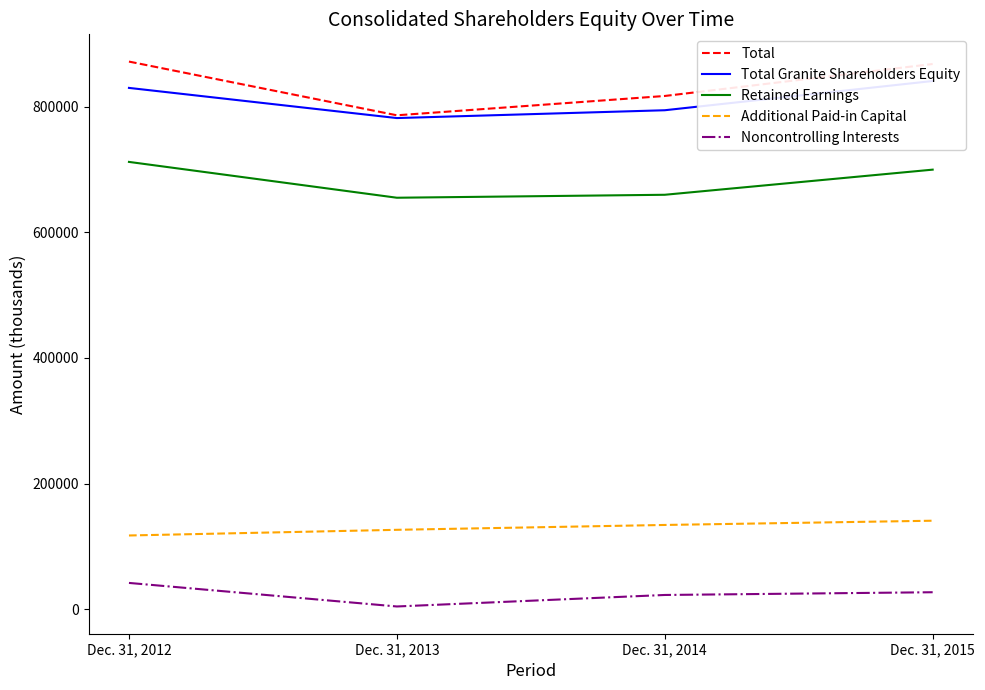

Reading left to right, what are all the values shown in this chart?

Total: Dec. 31, 2012=871858	Dec. 31, 2013=786344	Dec. 31, 2014=817106	Dec. 31, 2015=868005
Total Granite Shareholders Equity: Dec. 31, 2012=829953	Dec. 31, 2013=781940	Dec. 31, 2014=794385	Dec. 31, 2015=840932
Retained Earnings: Dec. 31, 2012=712144	Dec. 31, 2013=655102	Dec. 31, 2014=659816	Dec. 31, 2015=699825
Additional Paid-in Capital: Dec. 31, 2012=117422	Dec. 31, 2013=126449	Dec. 31, 2014=134177	Dec. 31, 2015=140935
Noncontrolling Interests: Dec. 31, 2012=41905	Dec. 31, 2013=4404	Dec. 31, 2014=22721	Dec. 31, 2015=27073